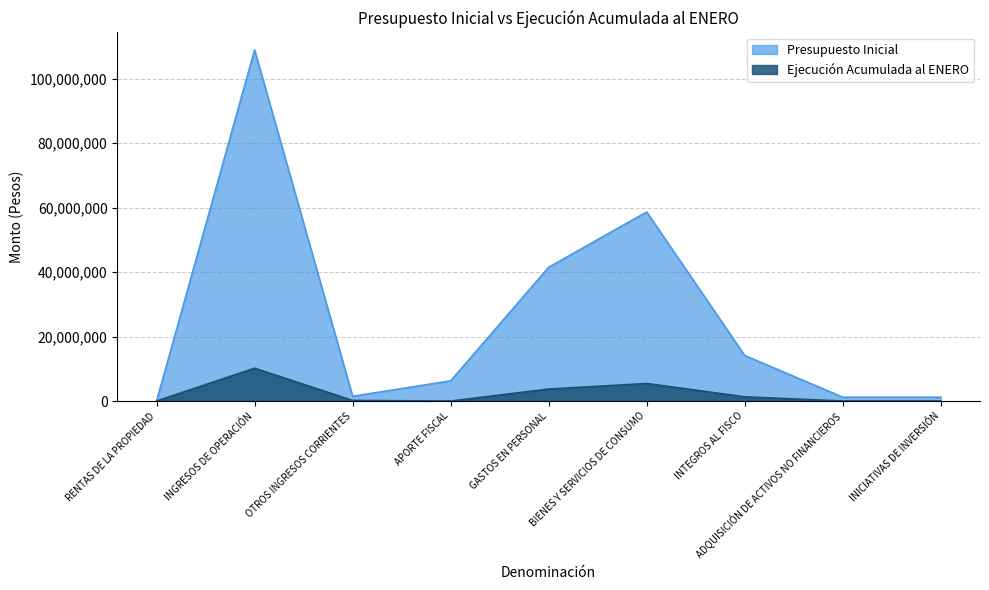

Count the number of categories in the chart.

9